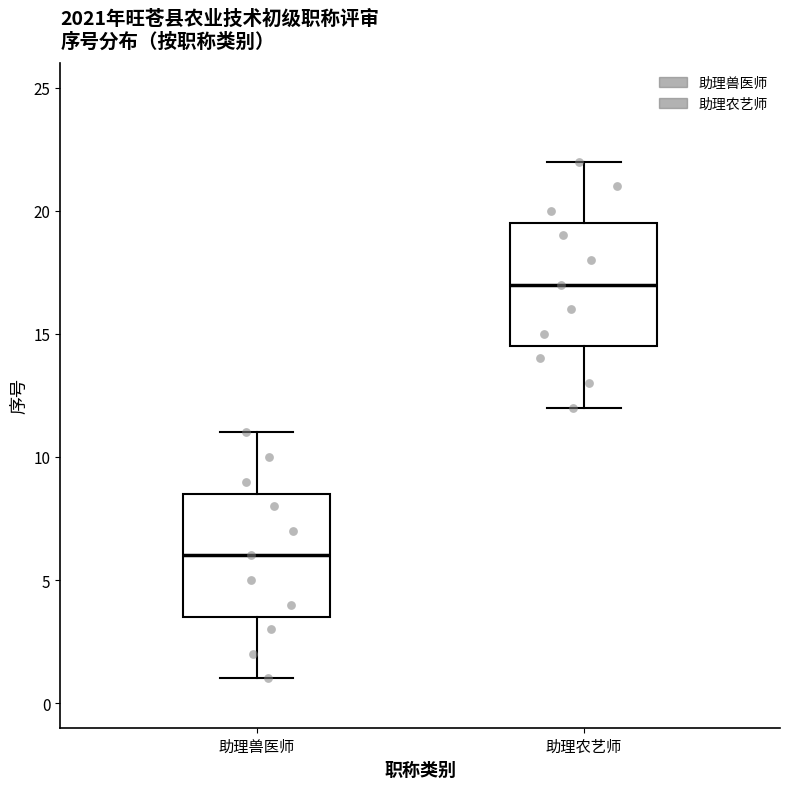

Where does the lower whisker of the box for 助理农艺师 end on the y-axis? The values are not printed on the chart, so give them approximately, as read against the axis.

12.0